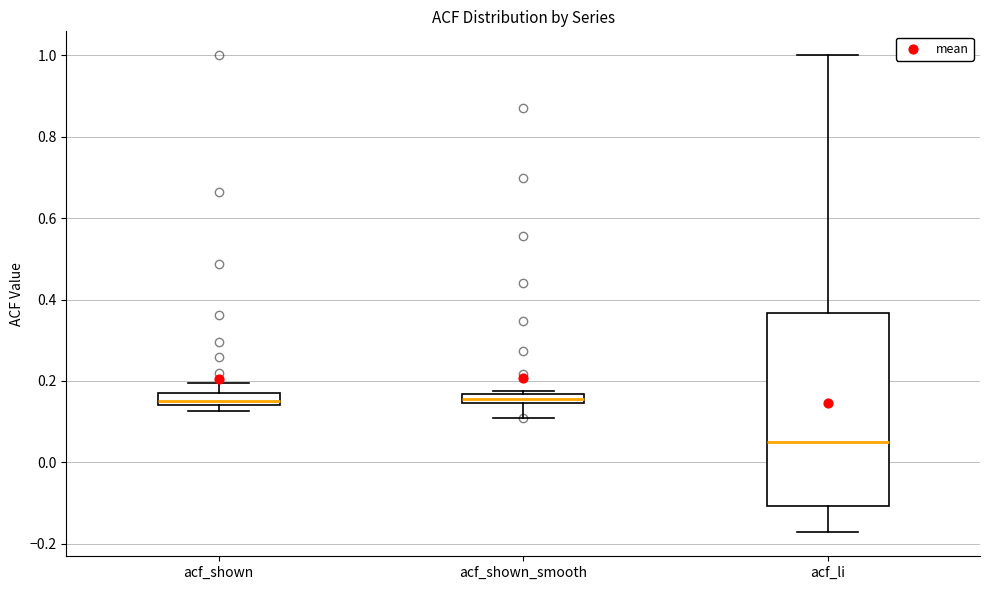

Which box is the tallest, from its lower edge to its upper edge?

acf_li